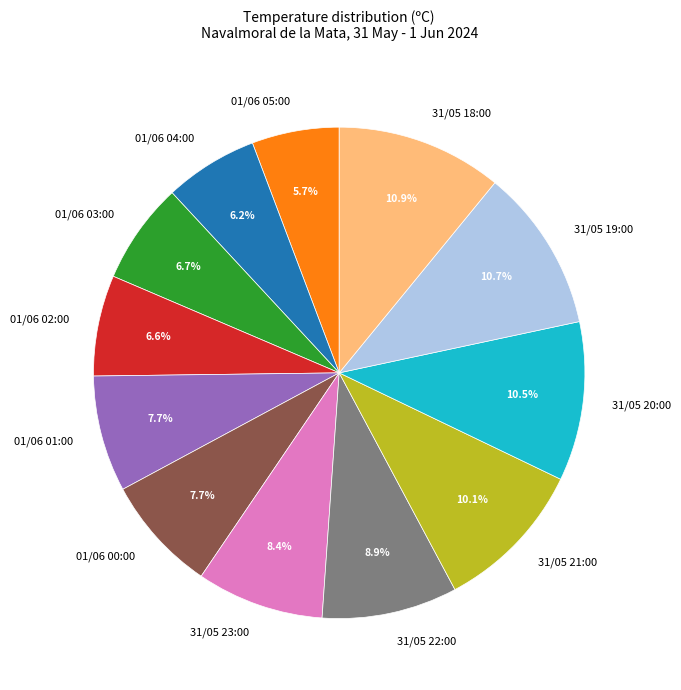

The 01/06 02:00 slice represents 7% of the pie. True or false?

True